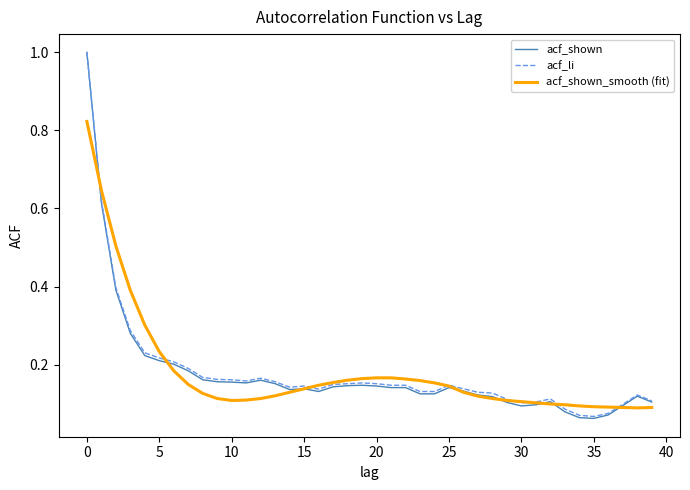

What is the highest value of the acf_shown series?

1.0